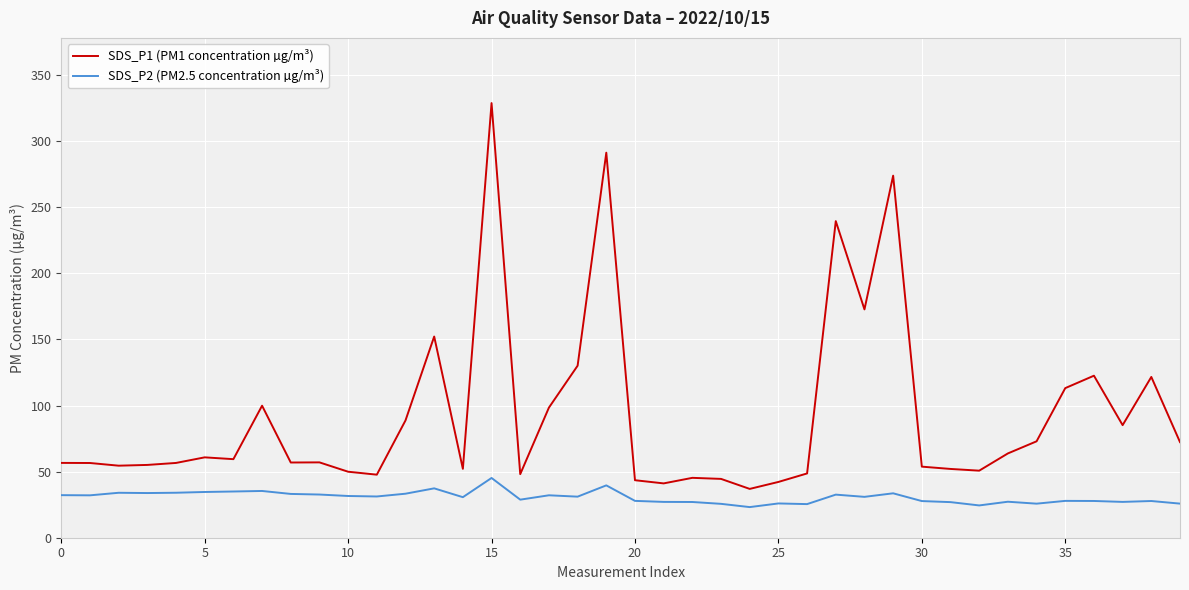

True or false: SDS_P1 (PM1 concentration µg/m³) and SDS_P2 (PM2.5 concentration µg/m³) cross at least once.

False